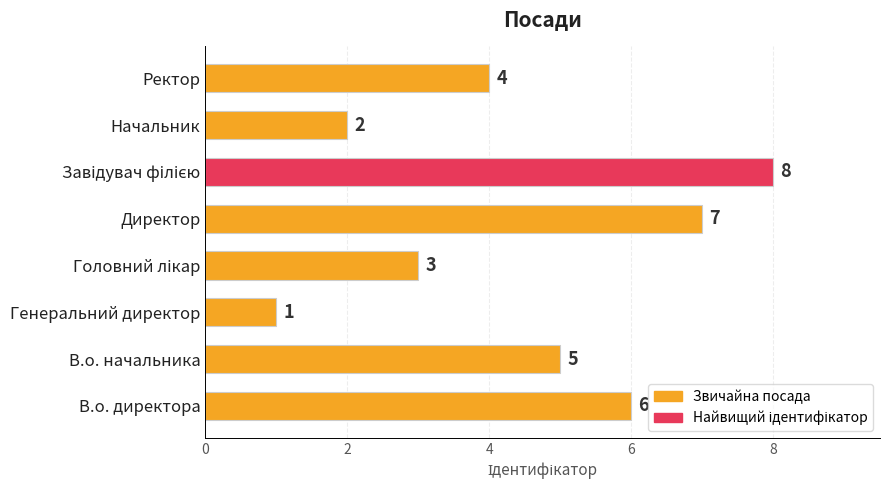

What is the sum of all values?

36